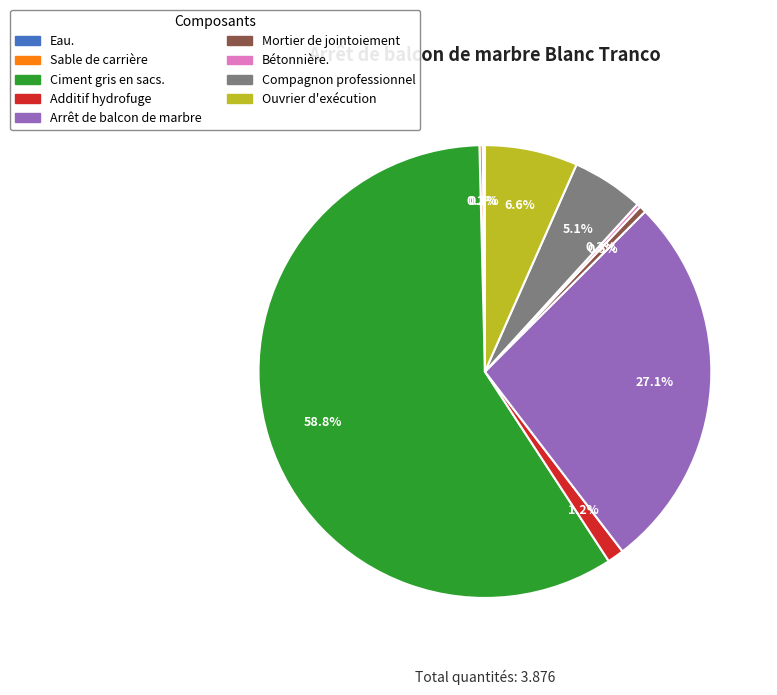

Which slice represents more than half of the pie?

Ciment gris en sacs.